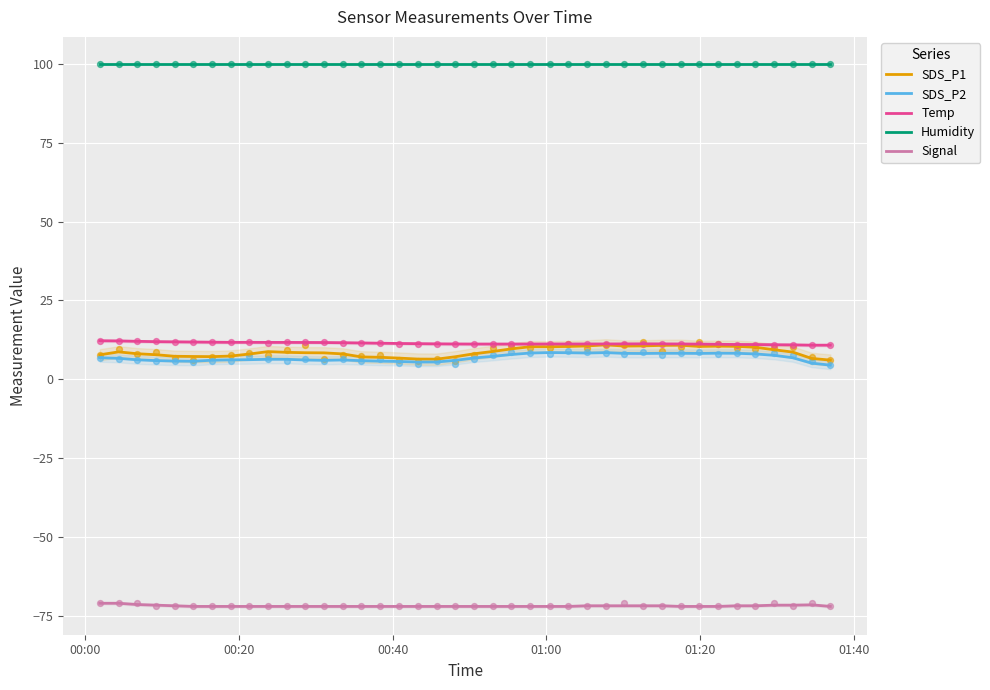

Which series has the largest total across all categories?

Humidity